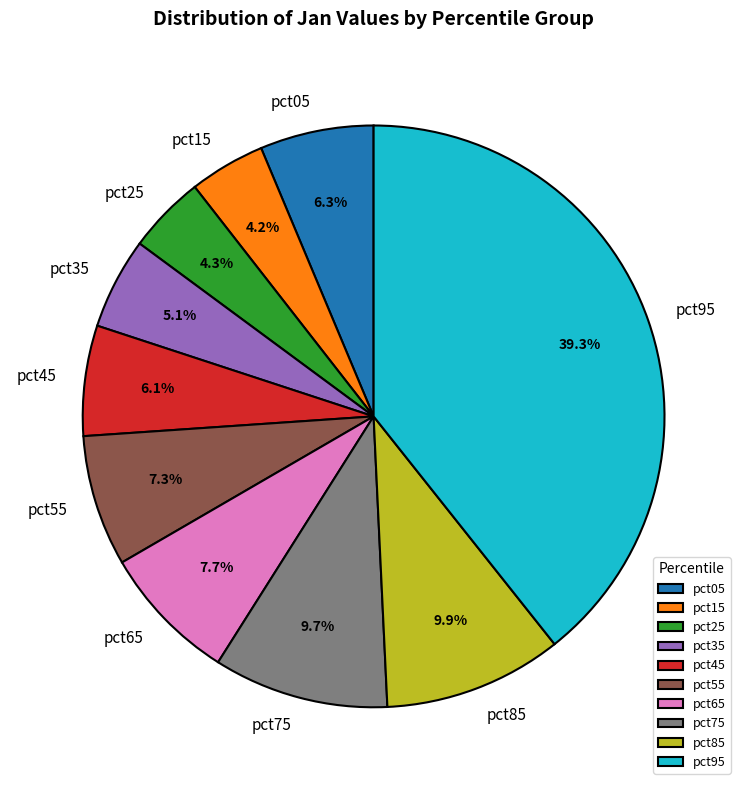

To the nearest percent, what is the combined percentage of pct55 and pct75?

17%